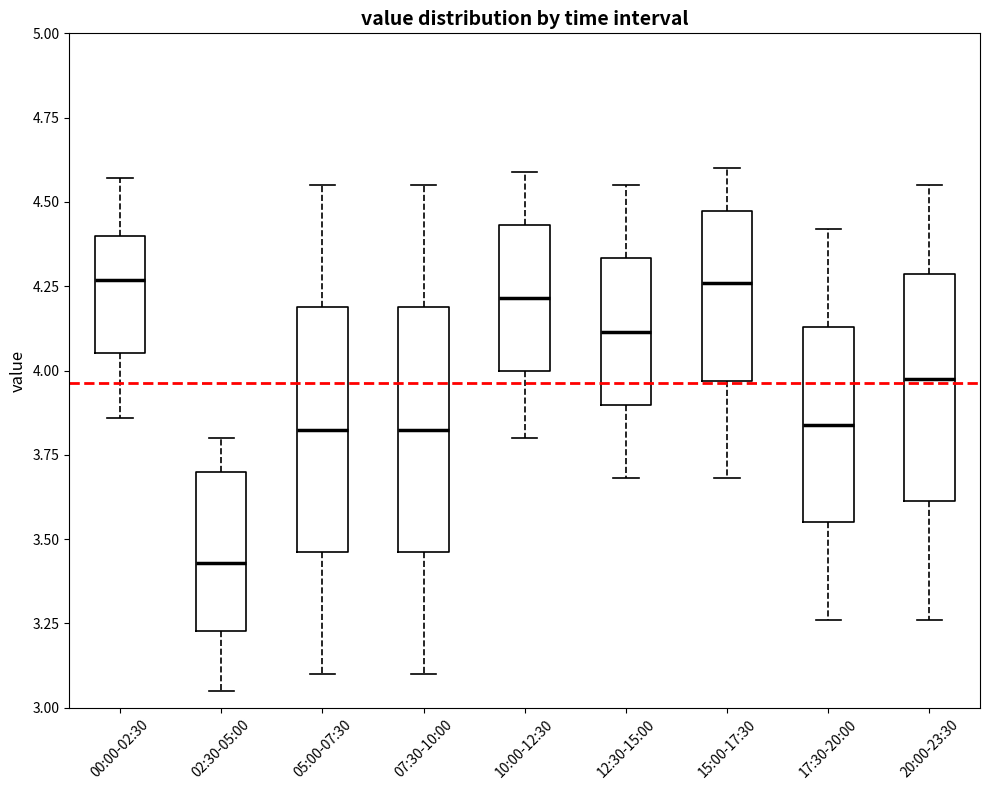

Reading left to right, read every box against the y-axis: the position of its median line, the range the box covers, and the ends of its whiskers. The values are not printed on the chart, so give them approximately, as read against the axis.

00:00-02:30: median 4.25, box 4.05 to 4.40, whiskers 3.85 to 4.55
02:30-05:00: median 3.45, box 3.25 to 3.70, whiskers 3.05 to 3.80
05:00-07:30: median 3.85, box 3.45 to 4.20, whiskers 3.10 to 4.55
07:30-10:00: median 3.85, box 3.45 to 4.20, whiskers 3.10 to 4.55
10:00-12:30: median 4.20, box 4.00 to 4.45, whiskers 3.80 to 4.60
12:30-15:00: median 4.10, box 3.90 to 4.35, whiskers 3.70 to 4.55
15:00-17:30: median 4.25, box 3.95 to 4.45, whiskers 3.70 to 4.60
17:30-20:00: median 3.85, box 3.55 to 4.15, whiskers 3.25 to 4.40
20:00-23:30: median 4.00, box 3.60 to 4.30, whiskers 3.25 to 4.55